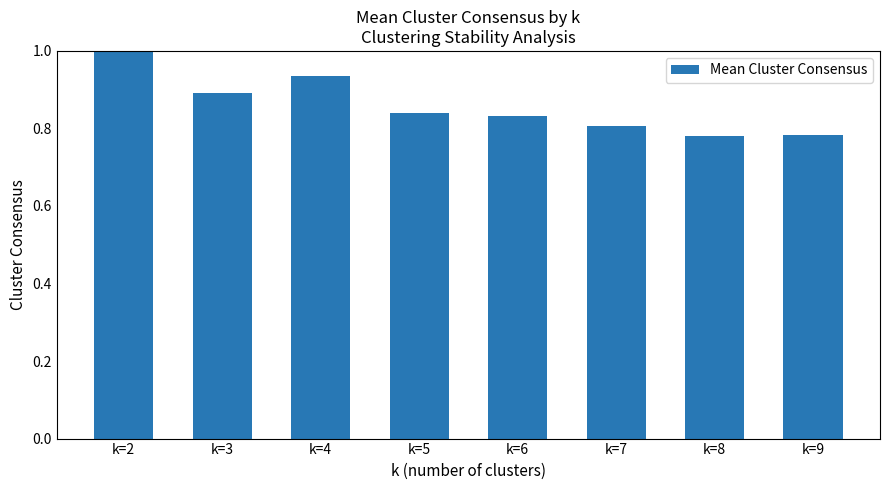

What is the maximum value shown in the chart?

1.0